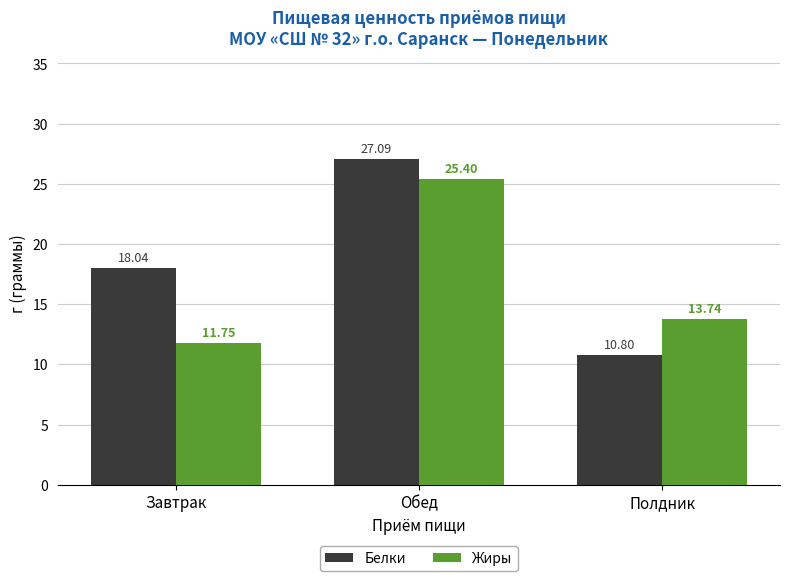

How many data points in Белки are above 18?

2